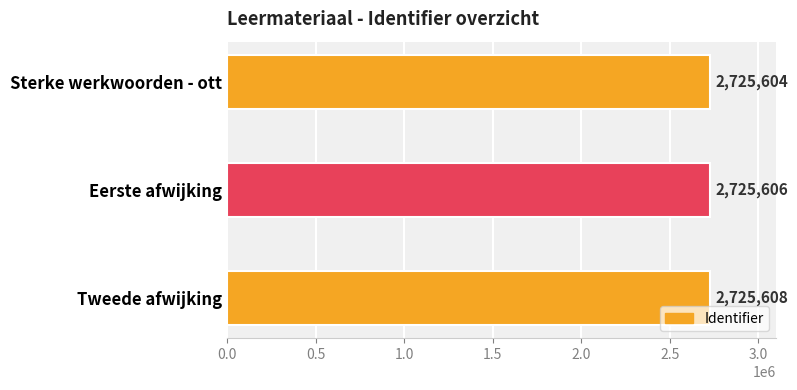

List the labels in order of value, smallest first.

Sterke werkwoorden - ott, Eerste afwijking, Tweede afwijking